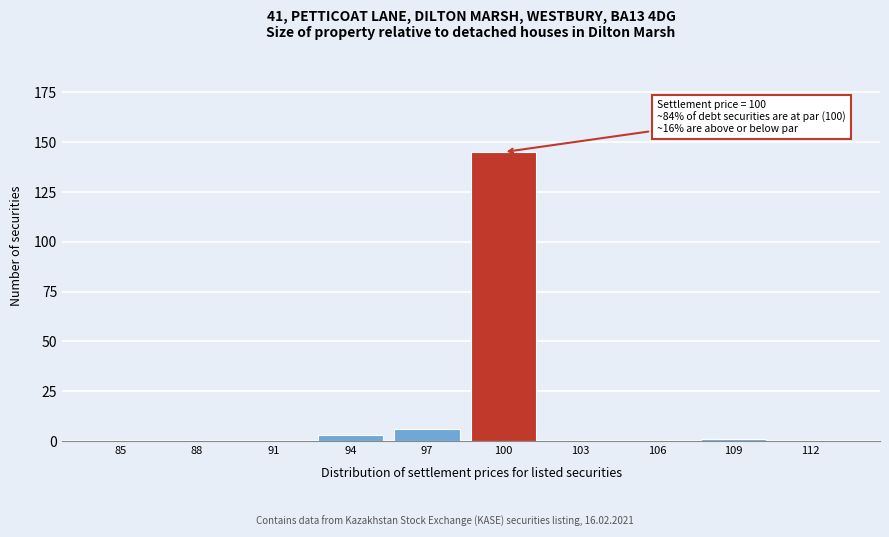

Reading left to right, transcribe all the data shown in this chart.

85=0	88=0	91=0	94=3	97=6	100=145	103=0	106=0	109=1	112=0